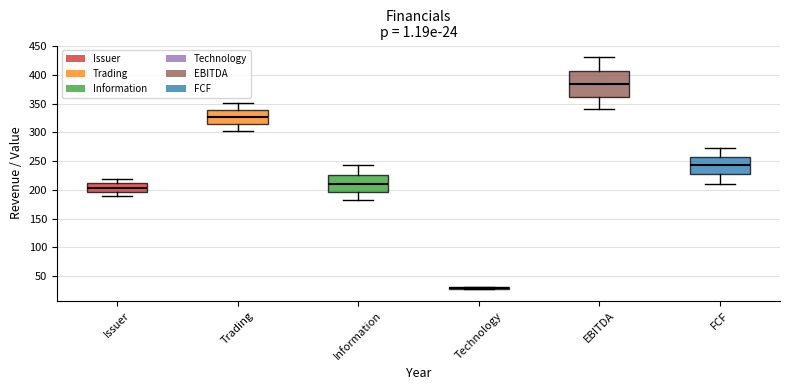

Which box is the tallest, from its lower edge to its upper edge?

EBITDA